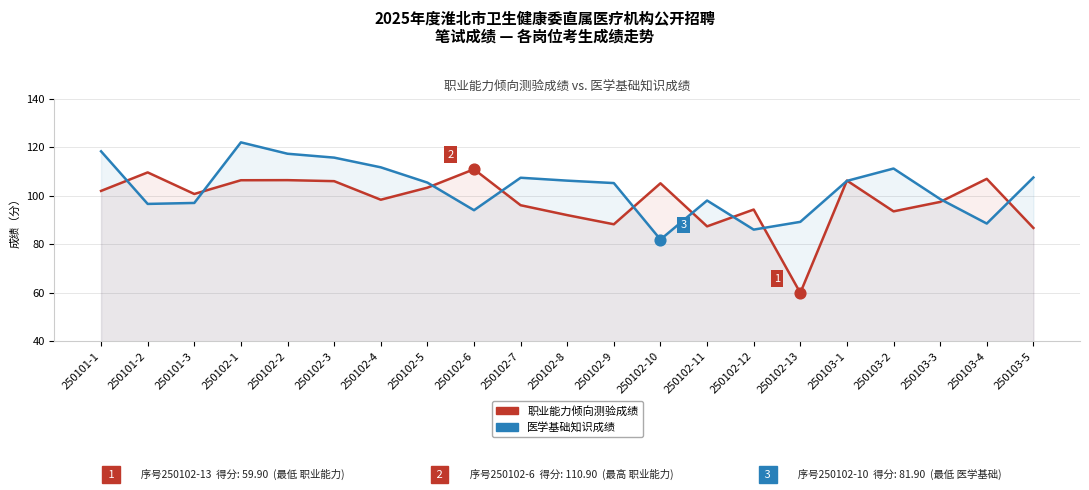

What is the total value across all series at 250102-13?

149.1